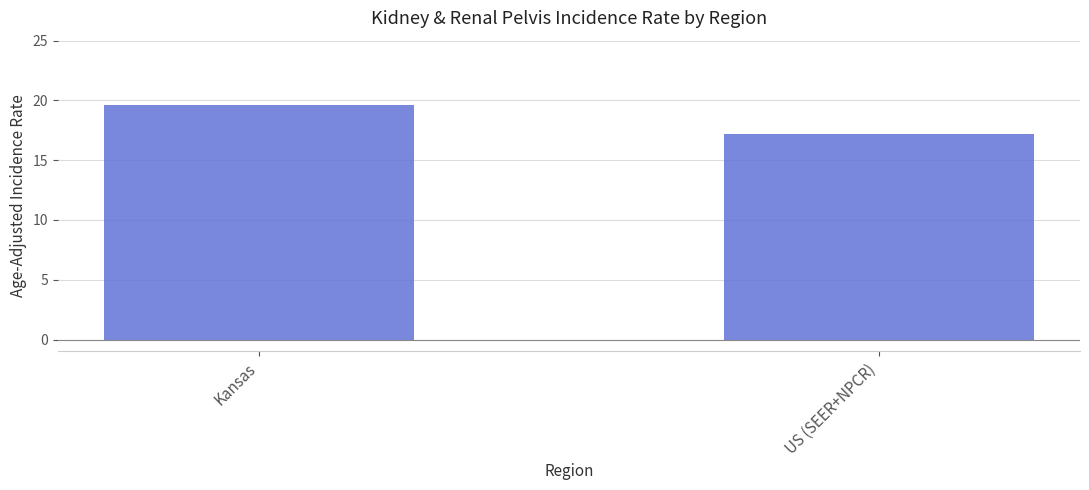

At which label does the data first exceed 19?

Kansas